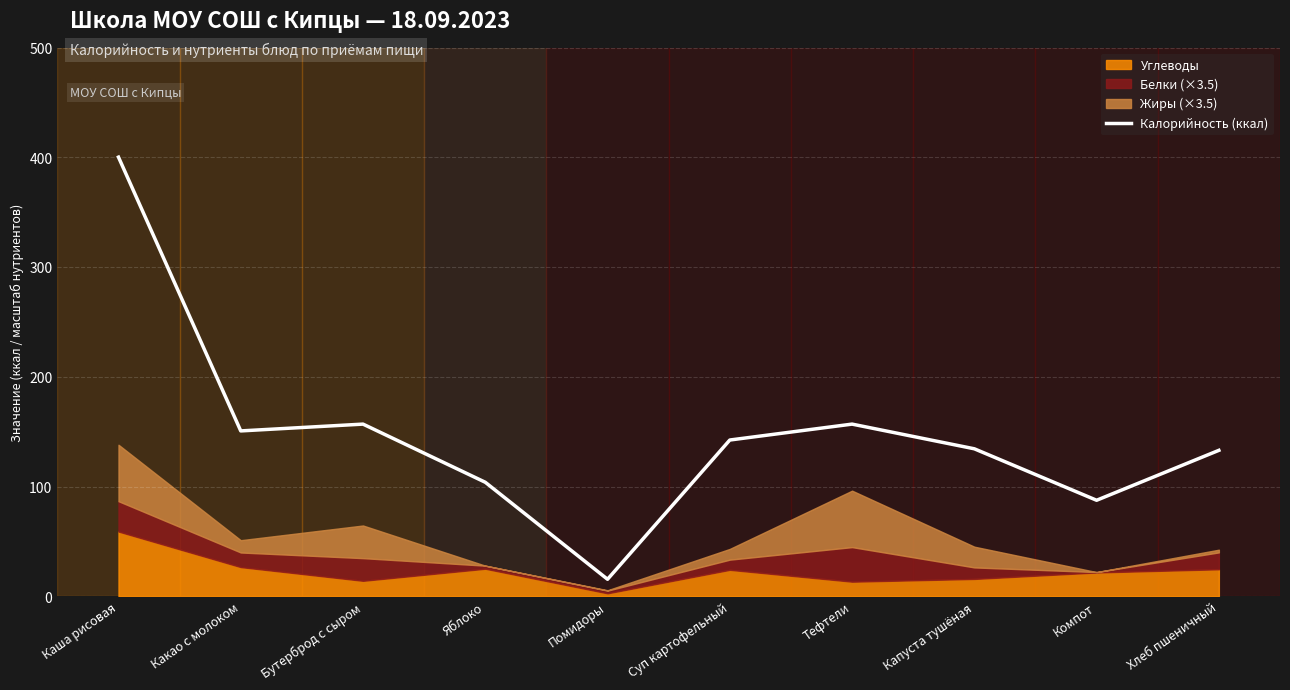

At which category does the chart reach its peak across all series?

Каша рисовая